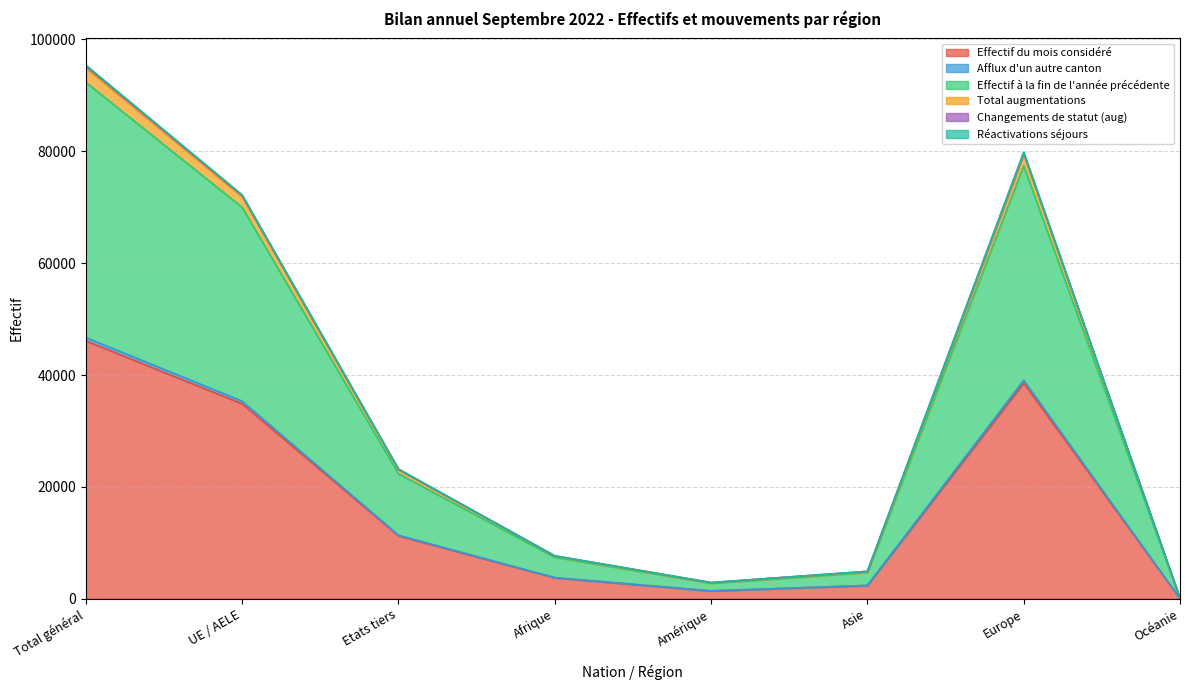

At which label does Effectif du mois considéré reach its peak?

Total général